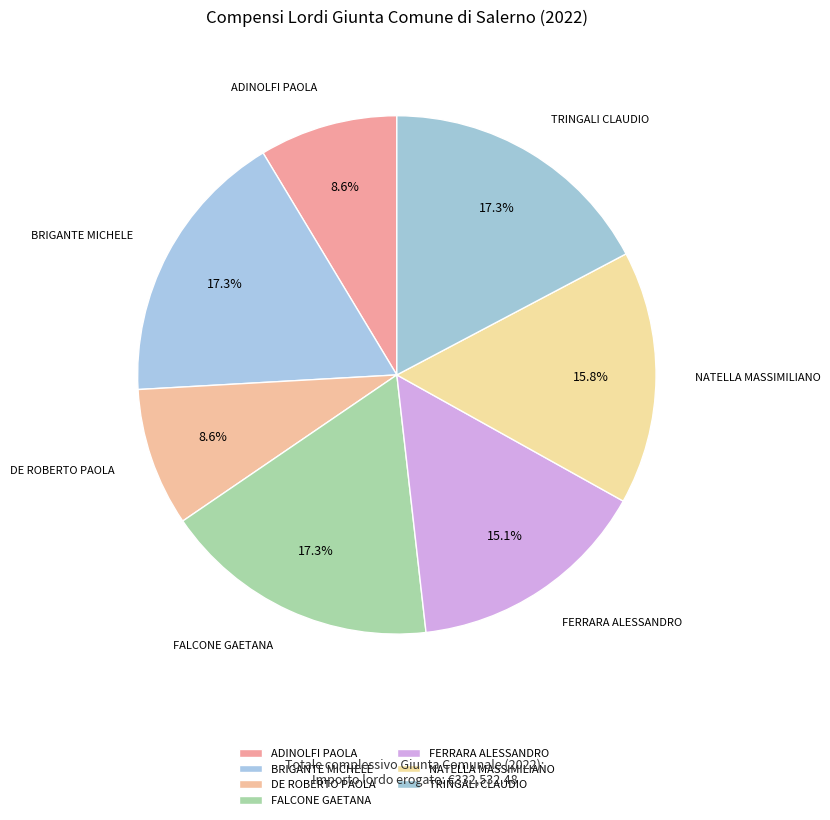

What percentage do NATELLA MASSIMILIANO and FALCONE GAETANA together represent?

33.1%